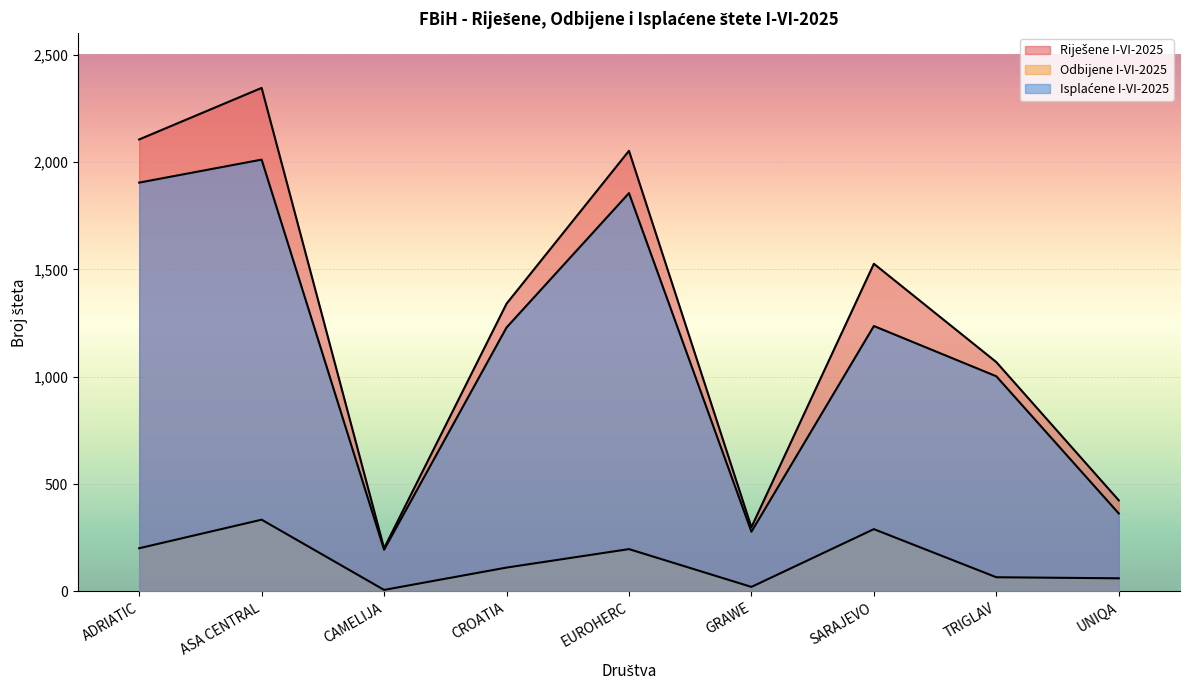

What is the highest value of the Isplaćene I-VI-2025 series?

2011